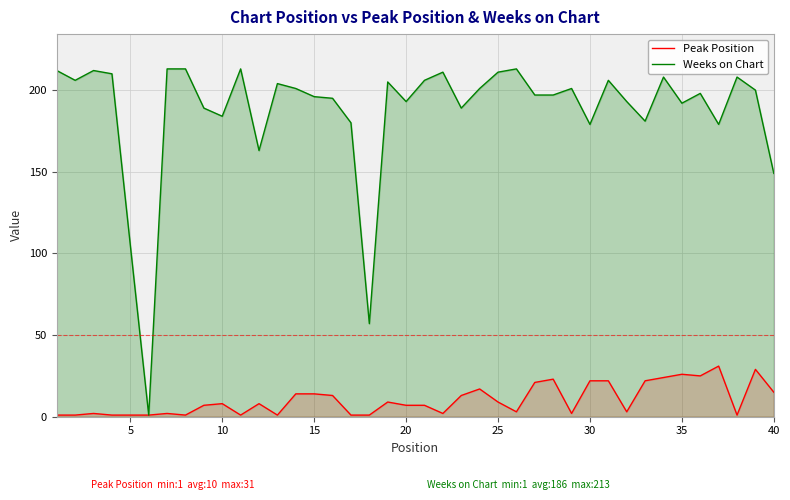

What is the maximum value shown in the chart?

213